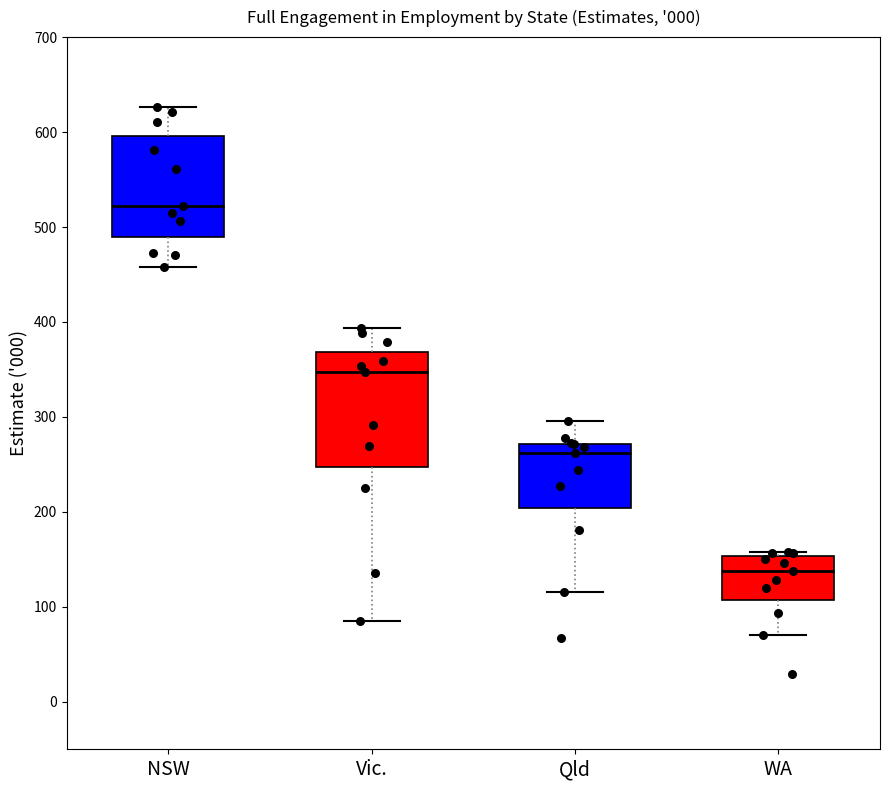

Which box has the lowest median line?

WA